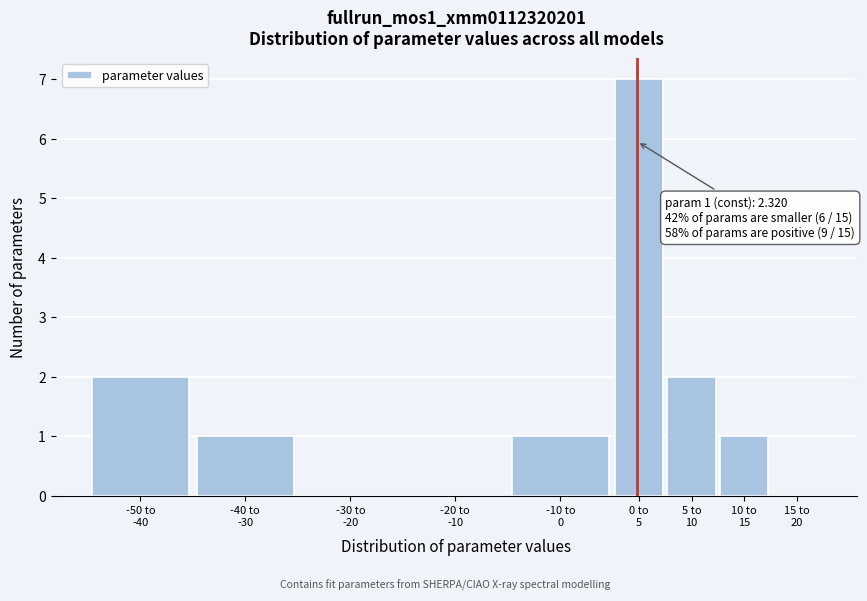

What is the sum of all values?

14